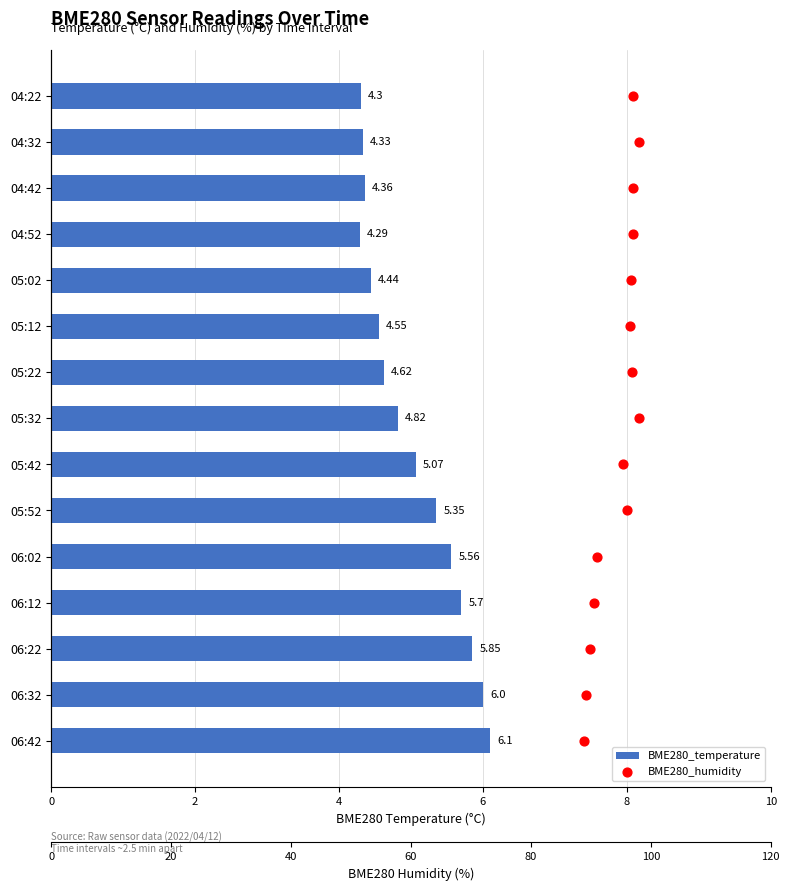

Is the value of BME280_temperature at 8 greater than the value of BME280_humidity at 7?

No